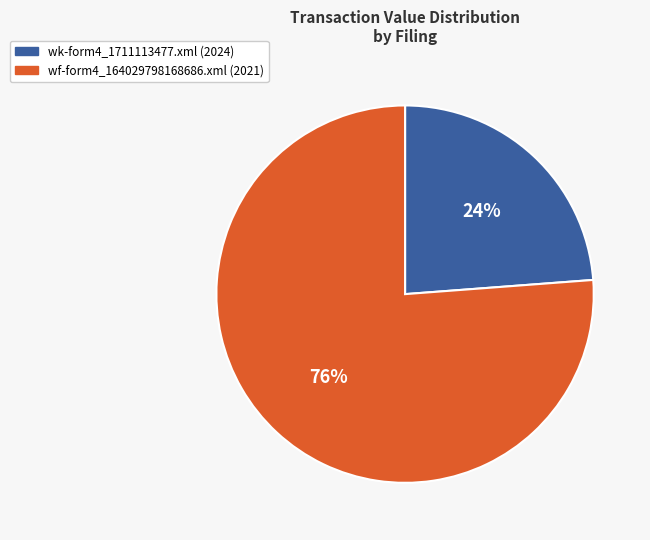

Which slice represents more than half of the pie?

wf-form4_164029798168686.xml